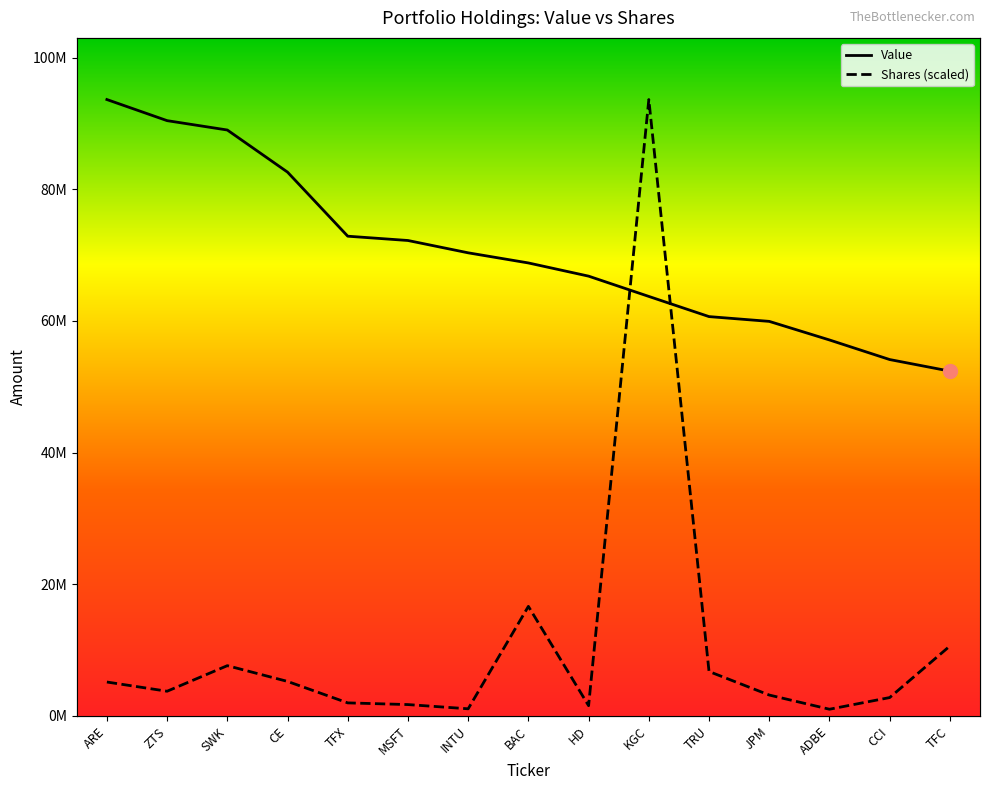

Is the value of Shares or principal amount at CCI greater than the value of Value at JPM?

No